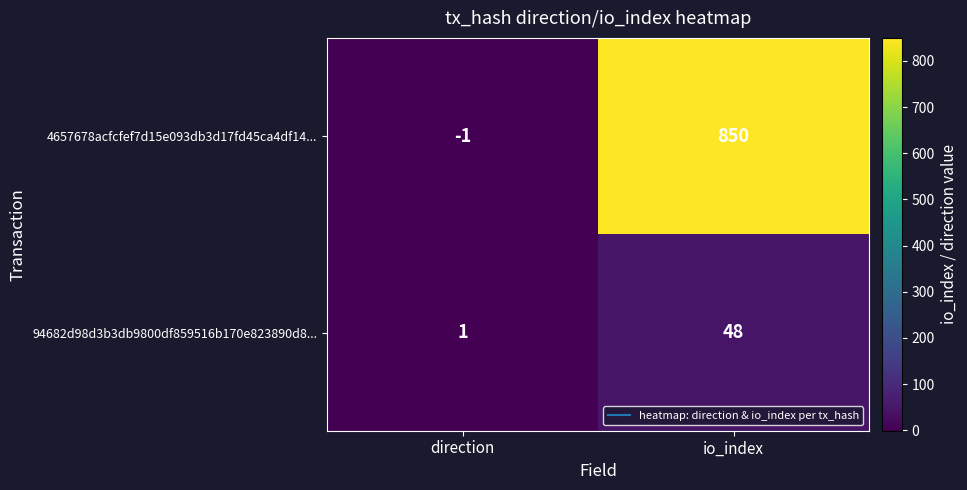

What is the highest value of the 94682d98d3b3db9800df859516b170e823890d8... series?

48